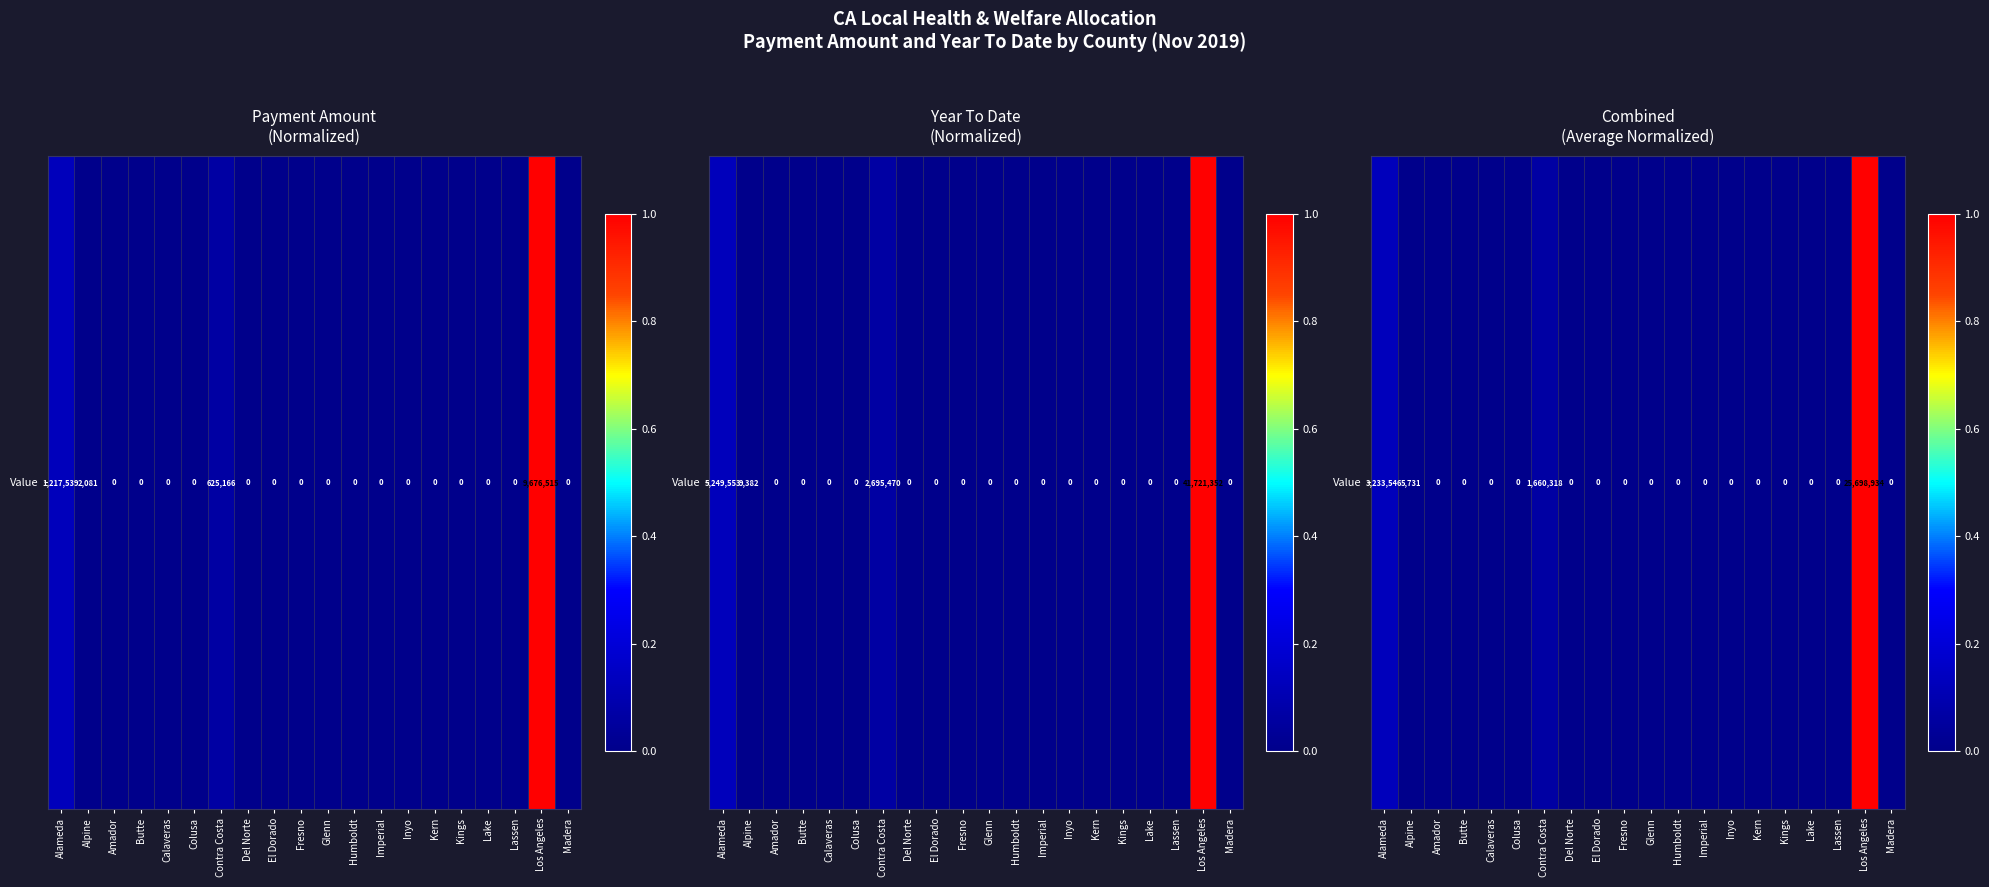

Reading left to right, what are all the values shown in this chart?

Alameda=0.1	Alpine=0.0	Amador=0.0	Butte=0.0	Calaveras=0.0	Colusa=0.0	Contra Costa=0.1	Del Norte=0.0	El Dorado=0.0	Fresno=0.0	Glenn=0.0	Humboldt=0.0	Imperial=0.0	Inyo=0.0	Kern=0.0	Kings=0.0	Lake=0.0	Lassen=0.0	Los Angeles=1.0	Madera=0.0